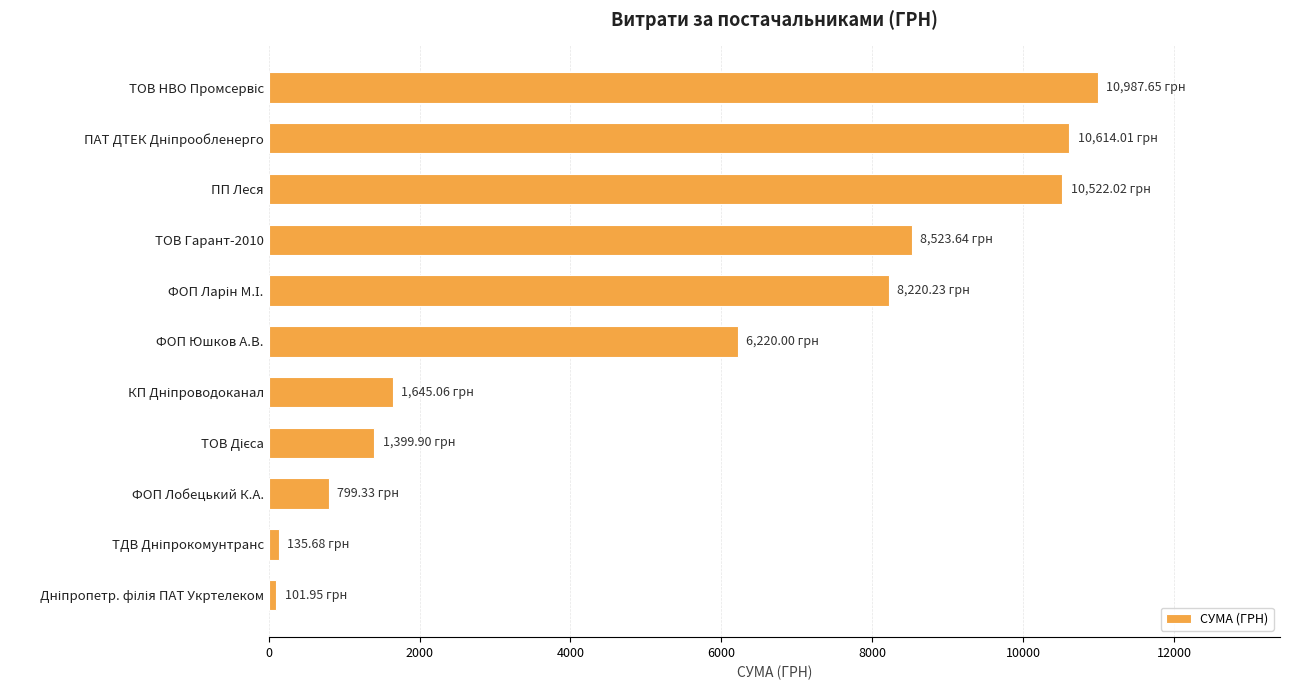

How many bars are there in total?

11